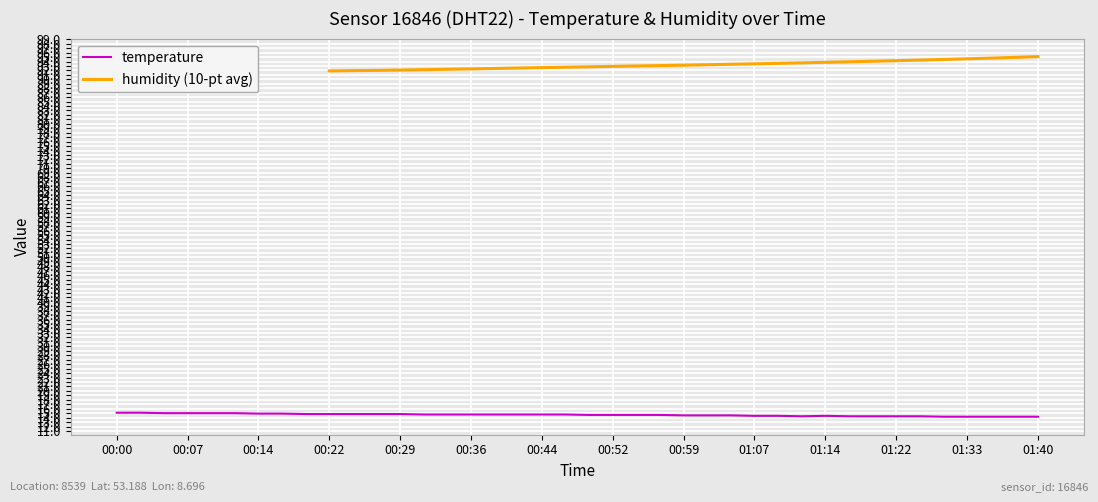

What is the minimum value shown in the chart?

14.2